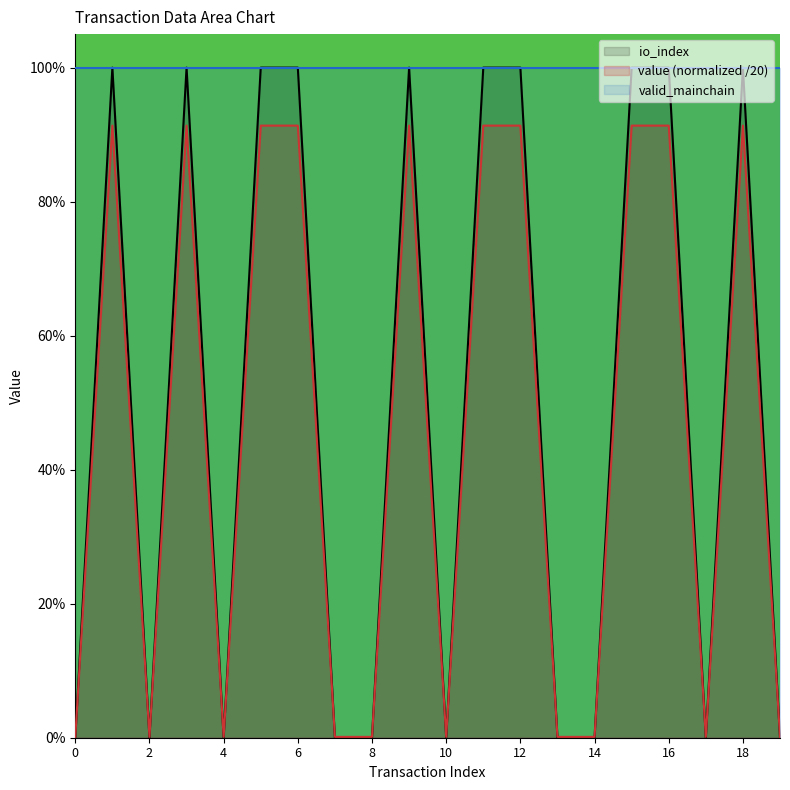

What is the value of the value point at the 13th from the left?

0.9